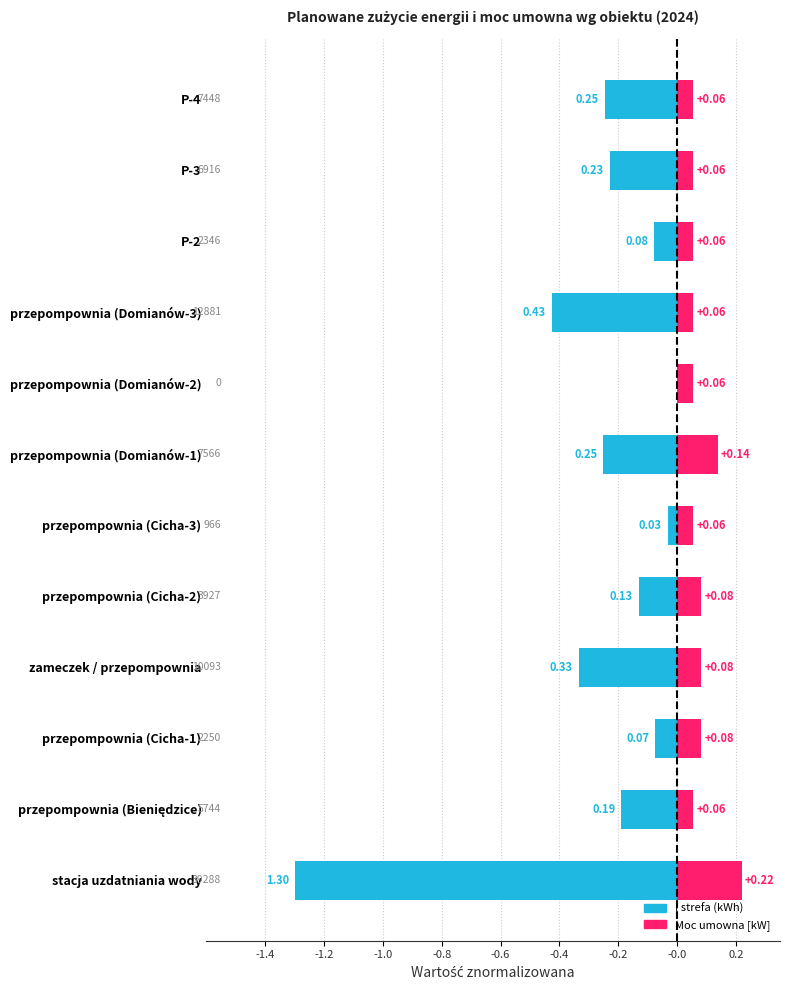

How many values in I strefa (kWh) are below zero?

11